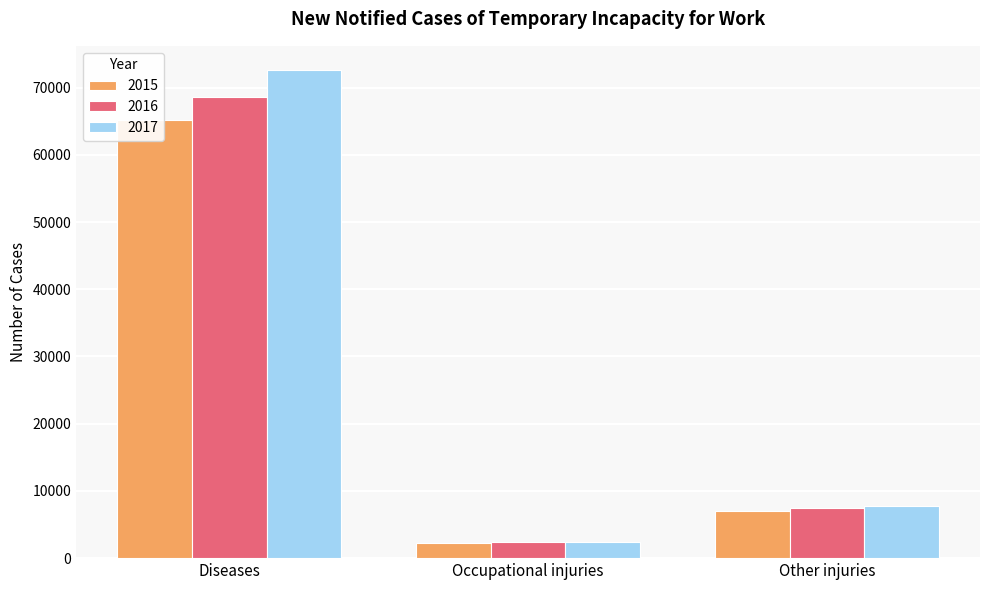

The 2015 series shows 941 at Occupational injuries. True or false?

False